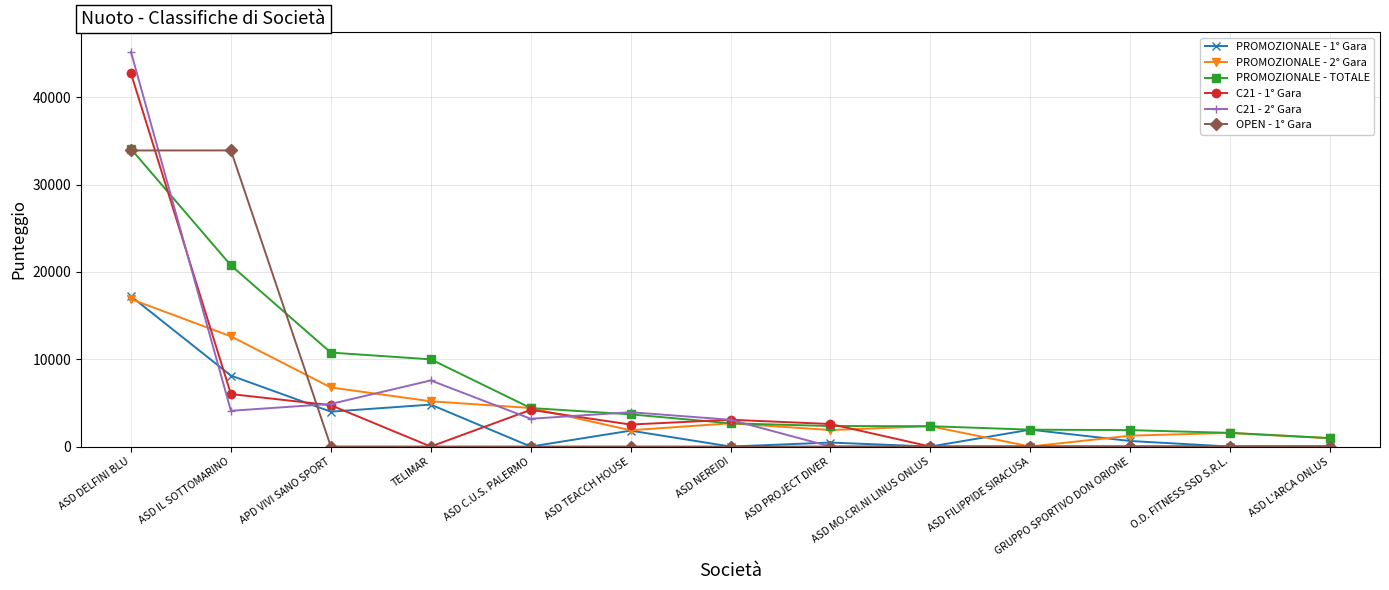

At which category does C21 - 1° Gara reach its first local peak?

ASD C.U.S. PALERMO